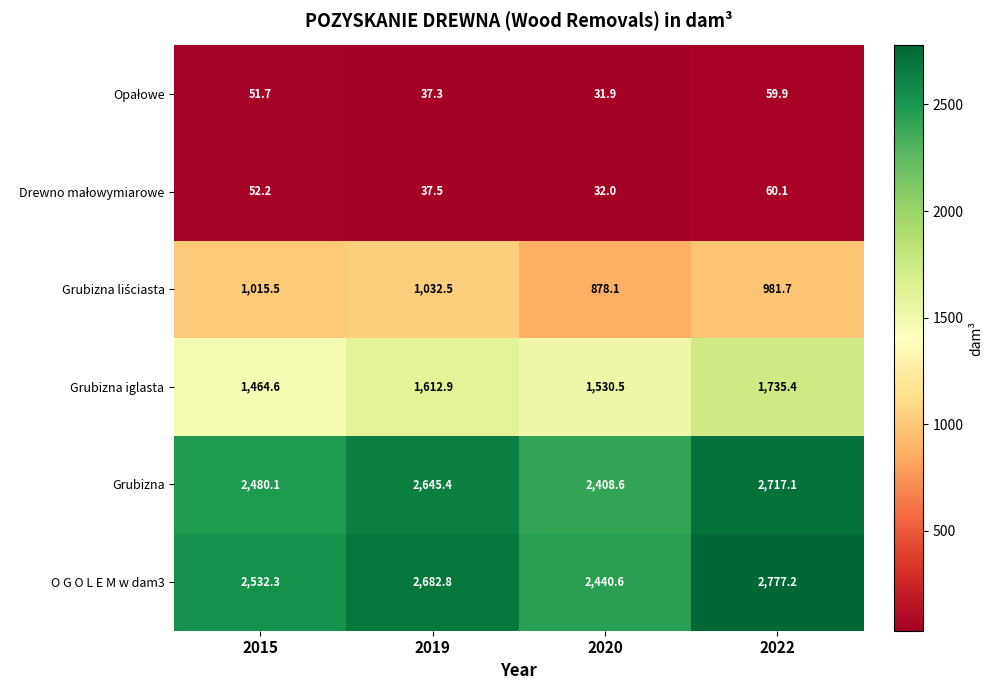

Is it true that Grubizna iglasta equals 1530.5 at 2020?

True